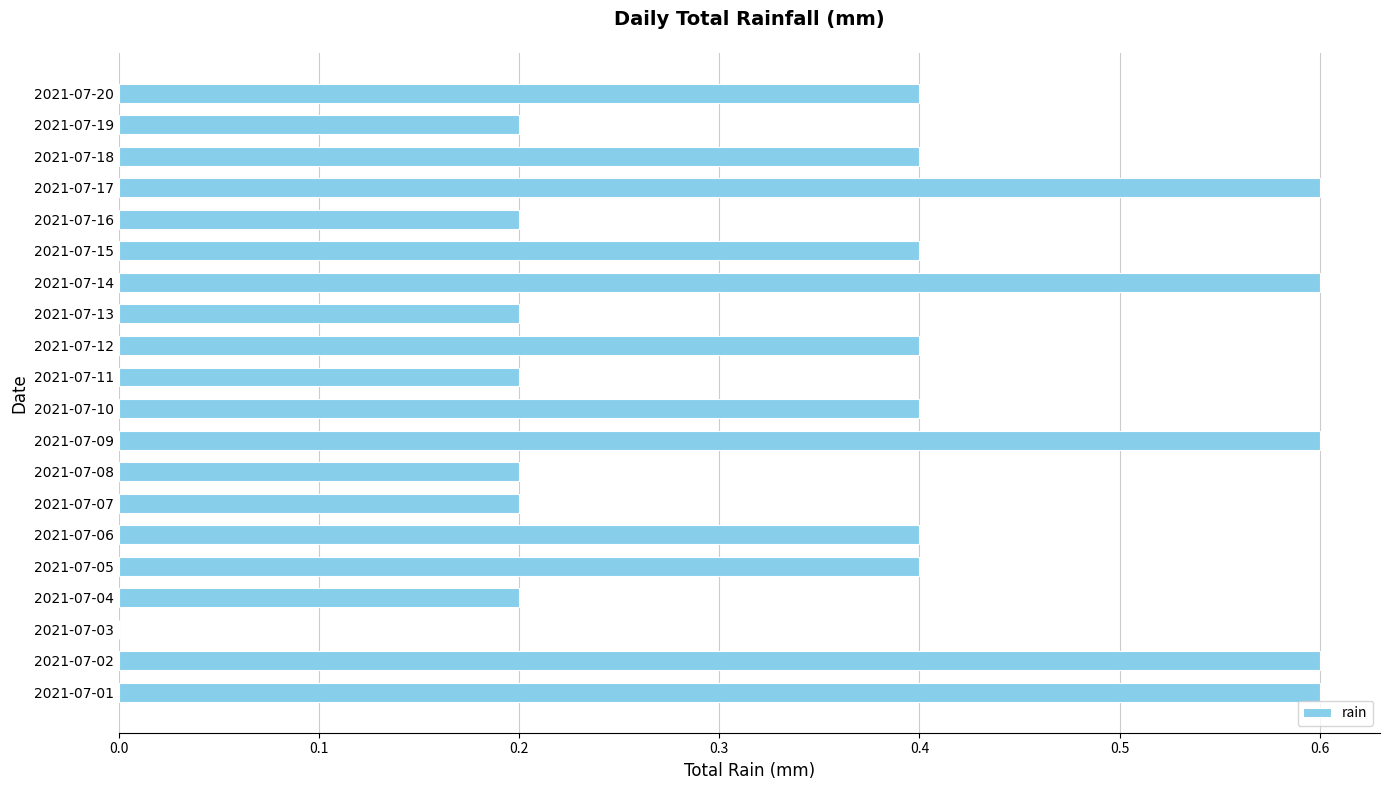

Reading bottom to top, extract all data points from this chart.

2021-07-01=0.6	2021-07-02=0.6	2021-07-03=0.0	2021-07-04=0.2	2021-07-05=0.4	2021-07-06=0.4	2021-07-07=0.2	2021-07-08=0.2	2021-07-09=0.6	2021-07-10=0.4	2021-07-11=0.2	2021-07-12=0.4	2021-07-13=0.2	2021-07-14=0.6	2021-07-15=0.4	2021-07-16=0.2	2021-07-17=0.6	2021-07-18=0.4	2021-07-19=0.2	2021-07-20=0.4